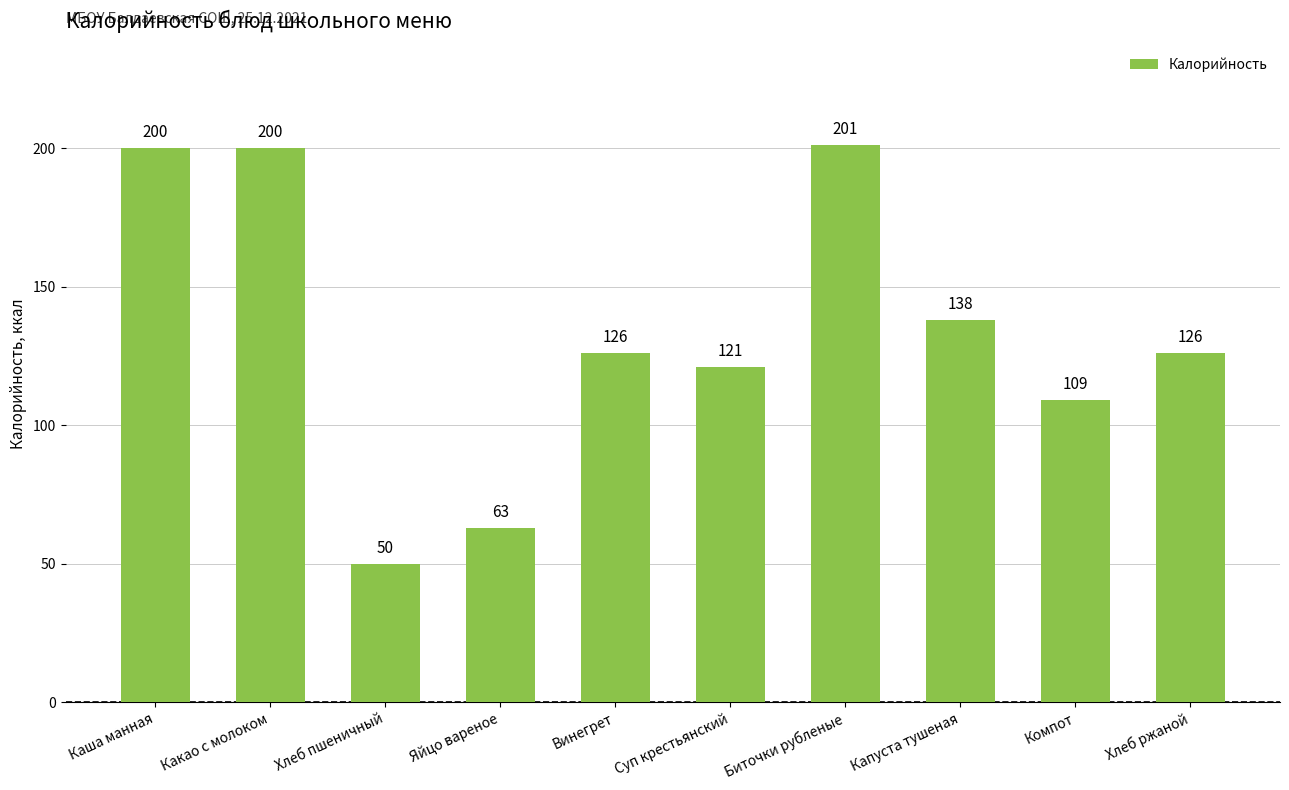

What is the label of the 10th bar from the right?

Каша манная